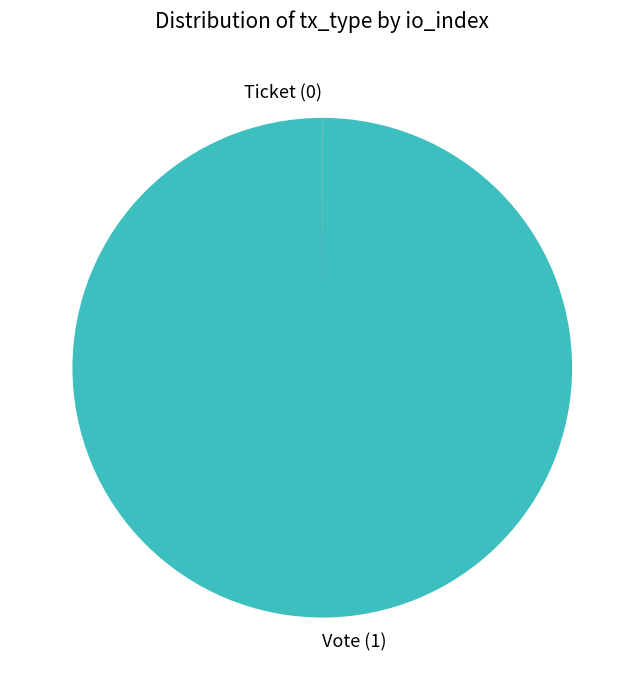

Which slice is the largest?

Vote